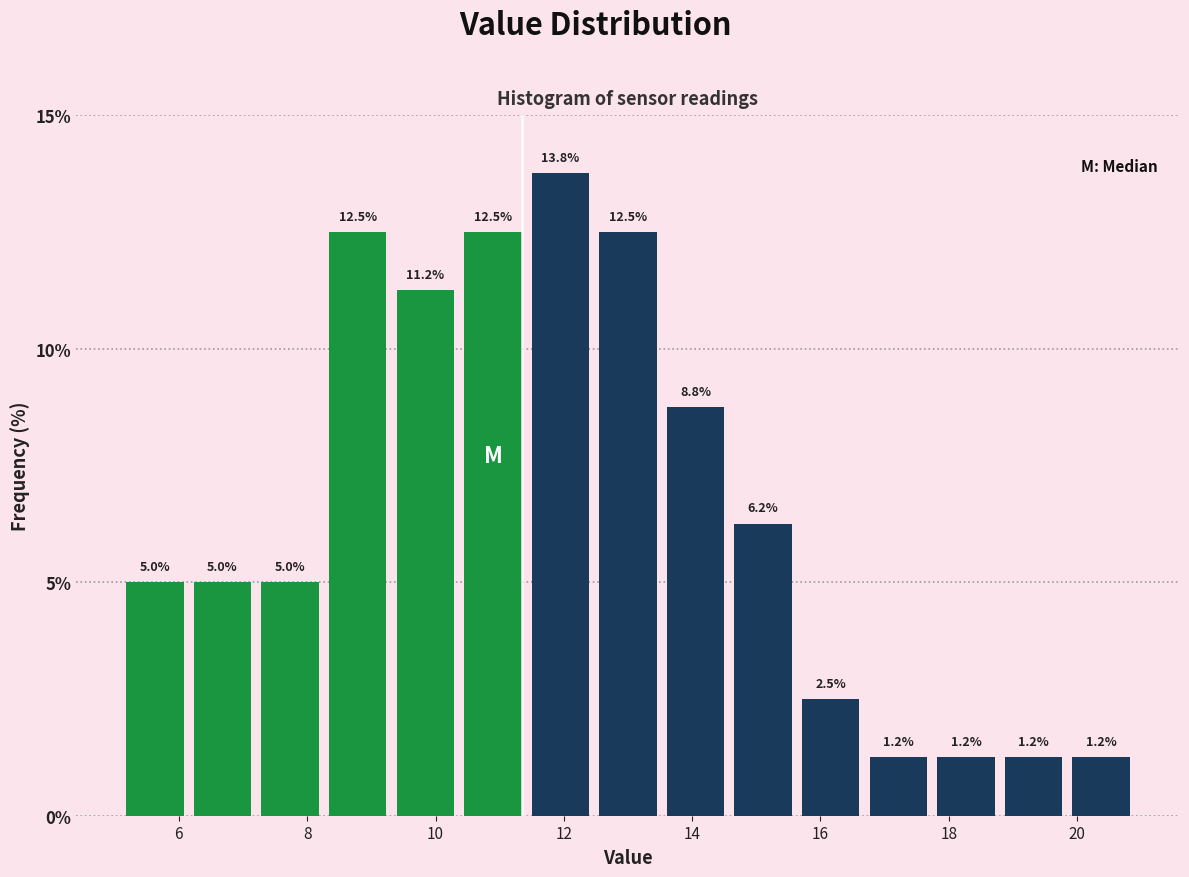

Reading left to right, list every bar in this chart as the range it spans on the x-axis followed by its height. The bar edges are not printed on the chart, so give them approximately, as read against the axis.

5.2 to 6.2: 5.0
6.2 to 7.2: 5.0
7.2 to 8.2: 5.0
8.2 to 9.4: 12.5
9.4 to 10.4: 11.2
10.4 to 11.4: 12.5
11.4 to 12.4: 13.8
12.4 to 13.6: 12.5
13.6 to 14.6: 8.8
14.6 to 15.6: 6.2
15.6 to 16.6: 2.5
16.6 to 17.8: 1.2
17.8 to 18.8: 1.2
18.8 to 19.8: 1.2
19.8 to 21.0: 1.2